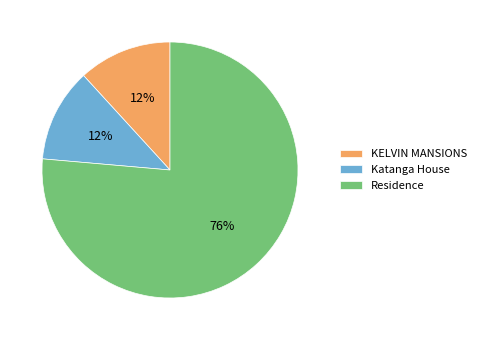

Which has a higher value, Residence or Katanga House?

Residence